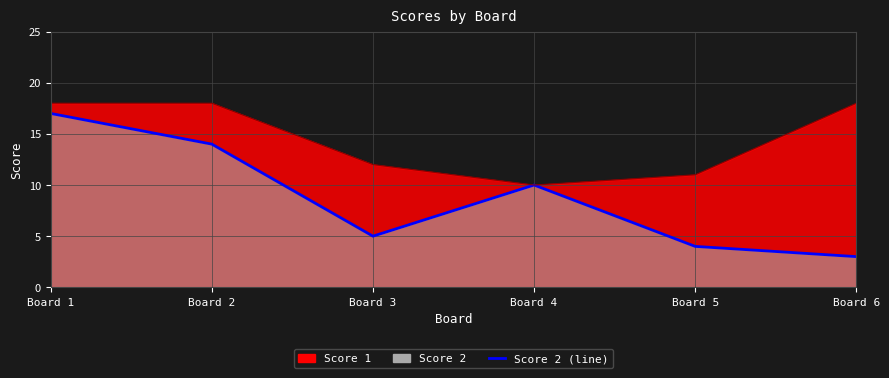

Reading left to right, what are all the values shown in this chart?

Score 2 (line): Board 1=17	Board 2=14	Board 3=5	Board 4=10	Board 5=4	Board 6=3
Score 1 (line): Board 1=18	Board 2=18	Board 3=12	Board 4=10	Board 5=11	Board 6=18